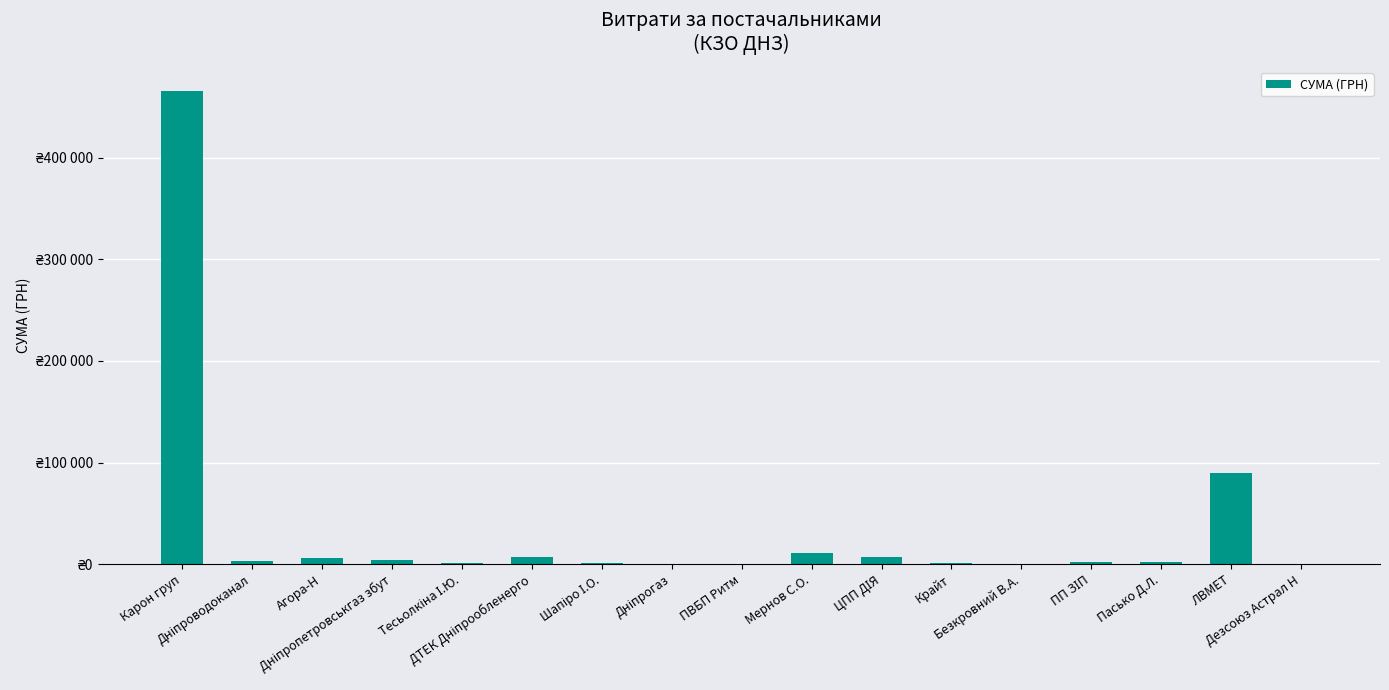

List the labels in order of value, smallest first.

Дезсоюз Астрал Н, Дніпрогаз, Безкровний В.А., ПВБП Ритм, Шапіро І.О., Крайт, Тесьолкіна І.Ю., ПП ЗІП, Пасько Д.Л., Дніпроводоканал, Дніпропетровськгаз збут, Агора-Н, ДТЕК Дніпрообленерго, ЦПП ДІЯ, Мернов С.О., ЛВМЕТ, Карон груп